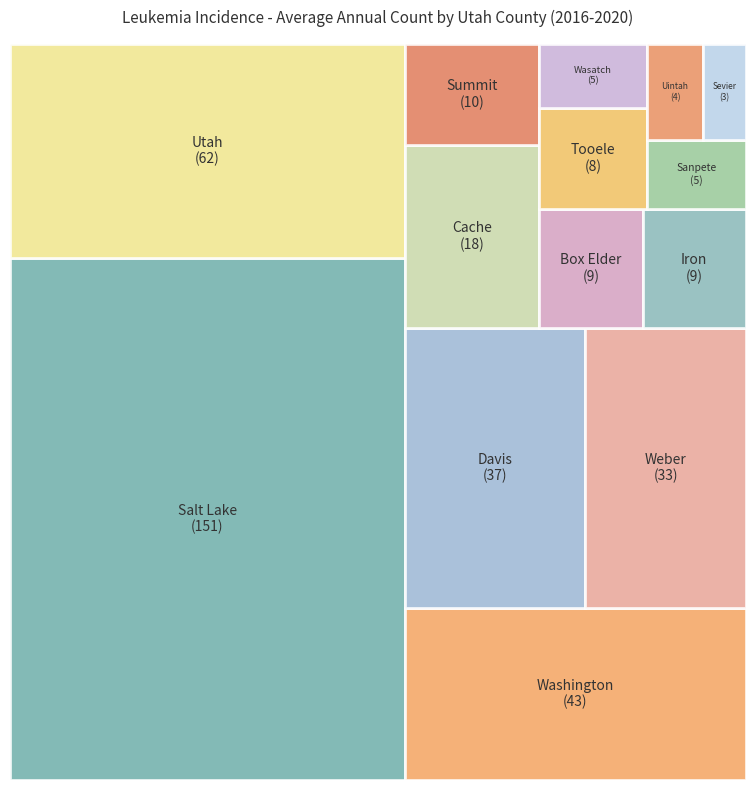

How many segments does this pie chart have?

14